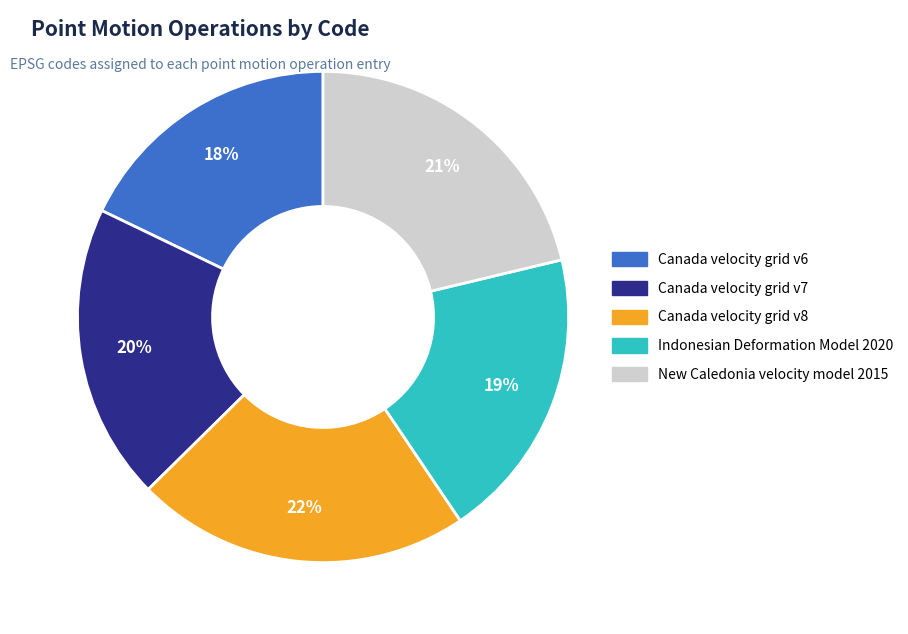

Rank the categories by value from lowest to highest.

Canada velocity grid v6, Indonesian Deformation Model 2020, Canada velocity grid v7, New Caledonia velocity model 2015, Canada velocity grid v8